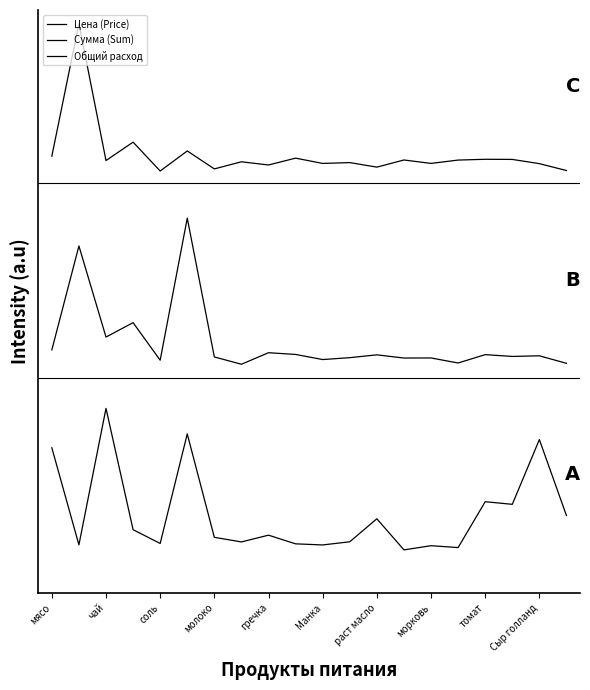

True or false: Сумма (Sum) and Общий расход cross at least once.

False